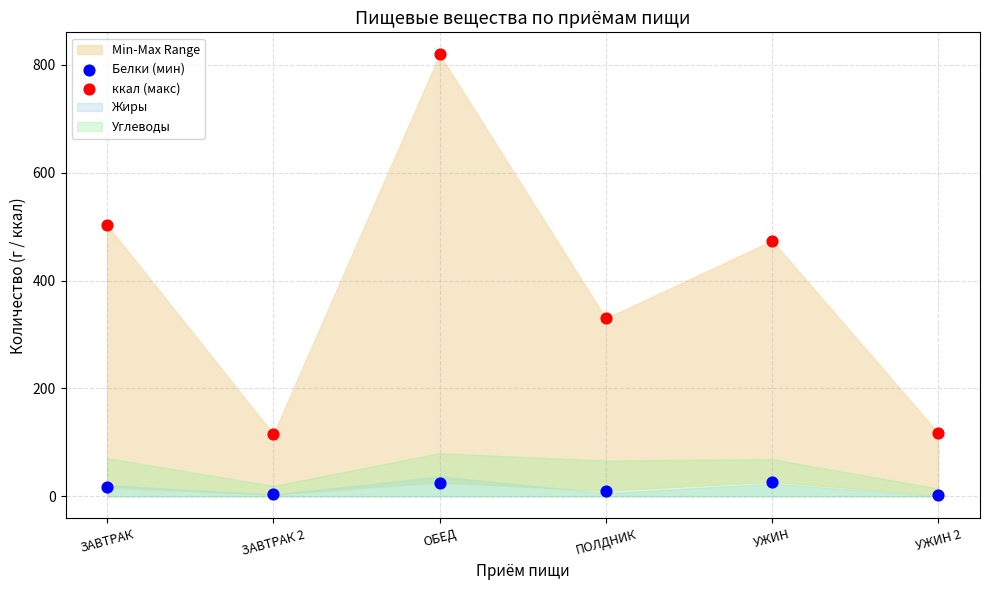

Across all series, what Y value is closest to 410?

474.1